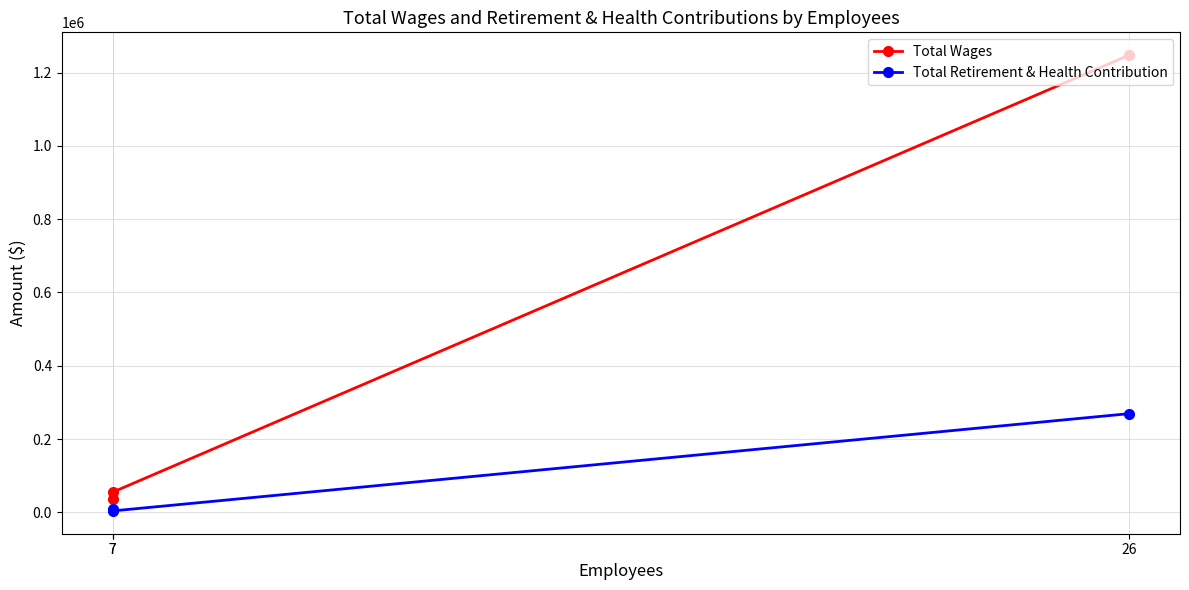

What is the difference between the highest and lowest values at 26?

978326